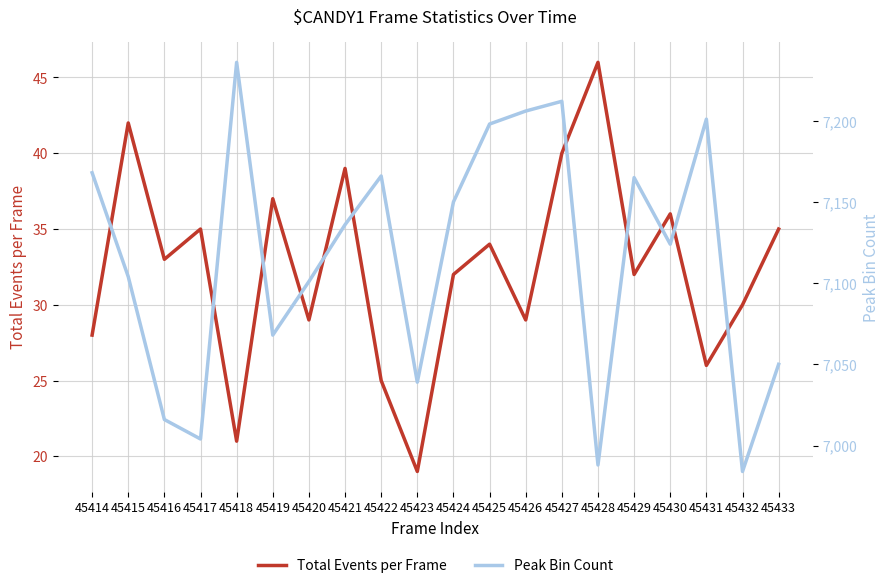

Is it true that Peak Bin Count equals 2839 at 45415?

False